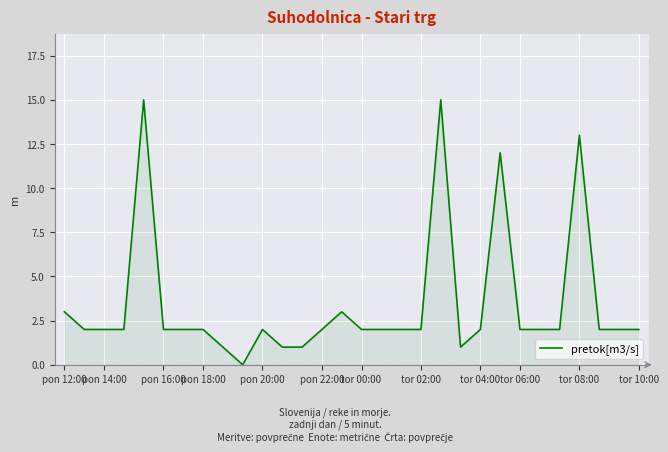

Reading left to right, what are all the values shown in this chart?

3	2	2	2	15	2	2	2	1	0	2	1	1	2	3	2	2	2	2	15	1	2	12	2	2	2	13	2	2	2